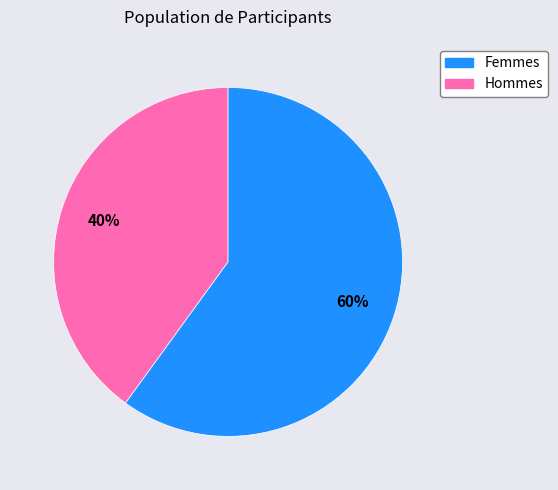

To the nearest percent, what is the difference between the largest and smallest slice percentages?

20%